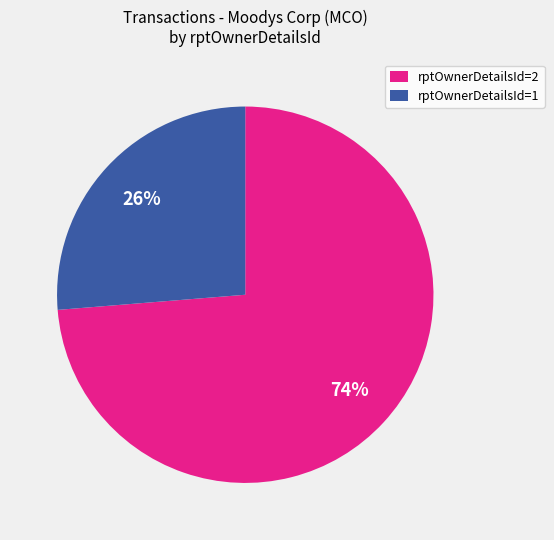

Which has a higher value, rptOwnerDetailsId=2 or rptOwnerDetailsId=1?

rptOwnerDetailsId=2